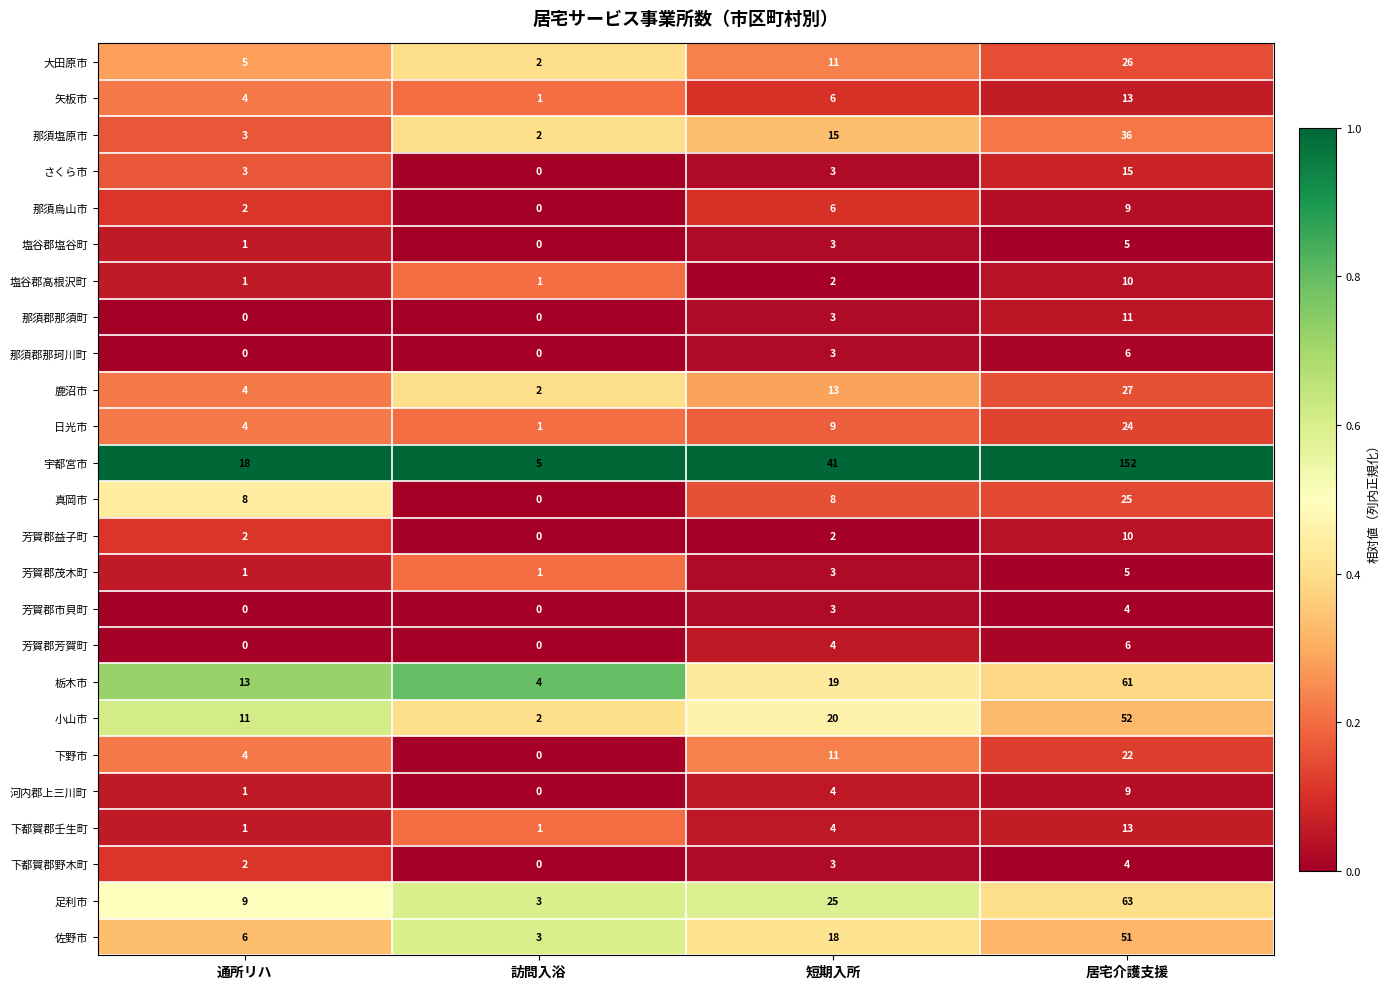

How many categories are shown in the chart?

4